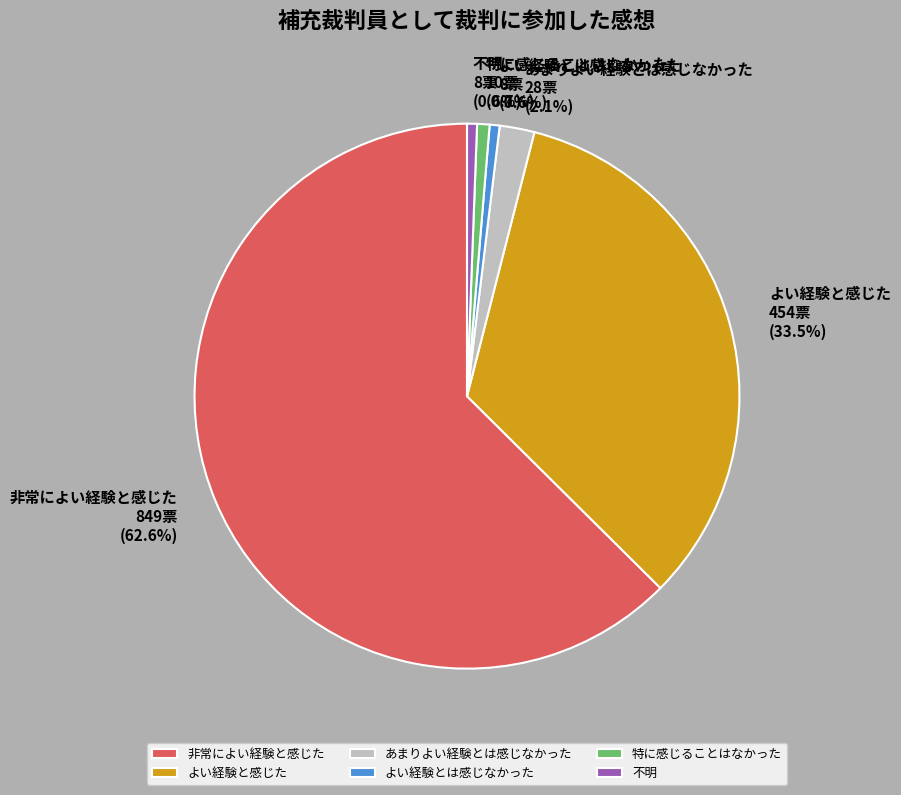

Which slice represents more than half of the pie?

非常によい経験と感じた